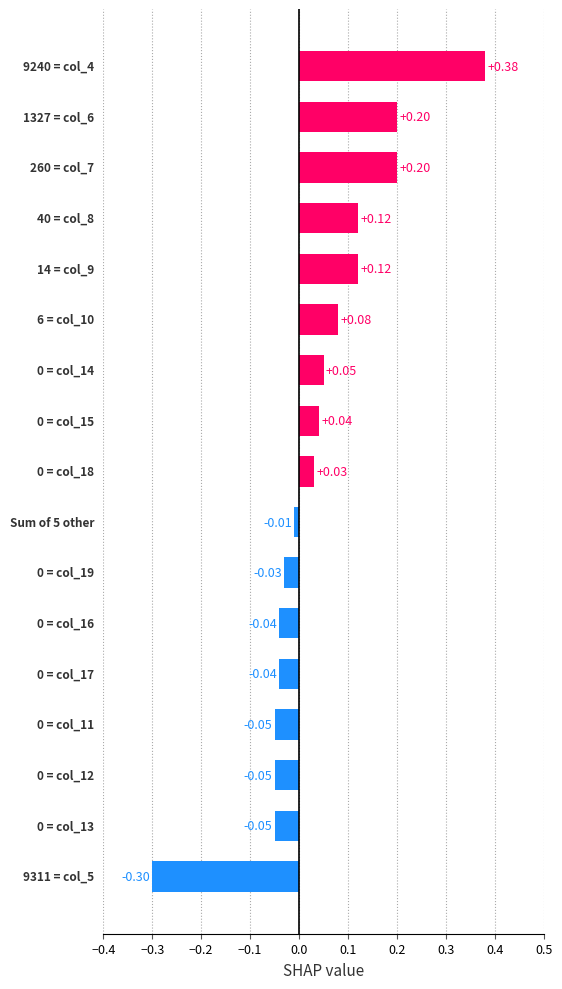

Are the bars grouped side by side (vs. stacked)?

No